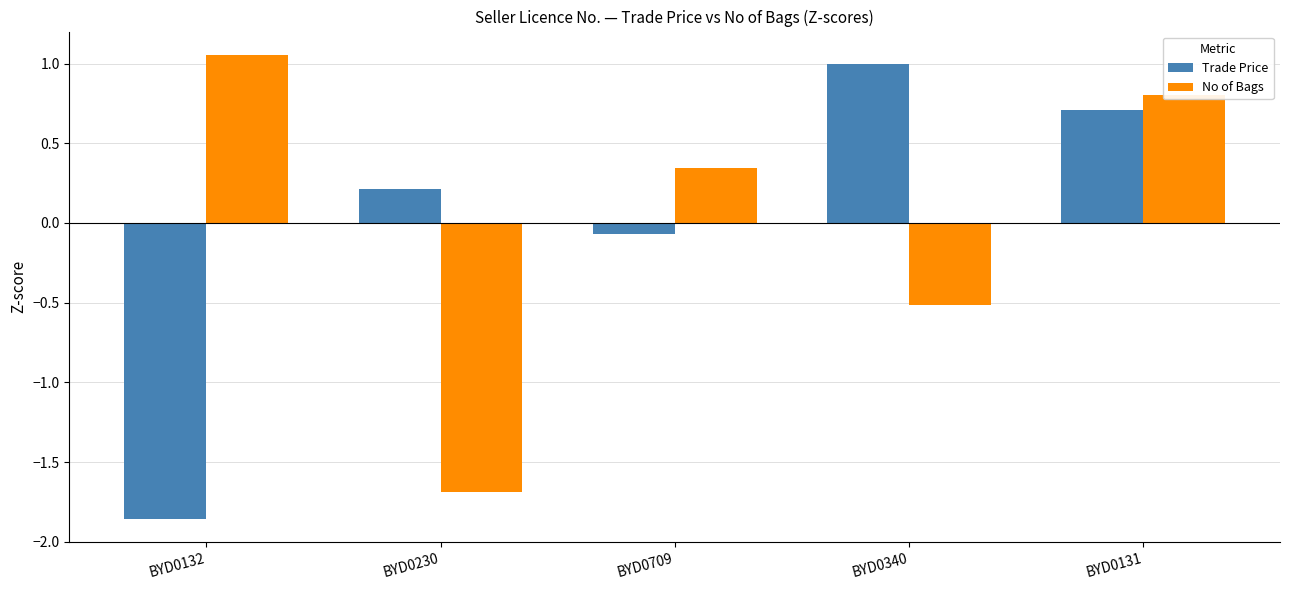

What is the difference between the No of Bags values at BYD0340 and BYD0230?

1.2